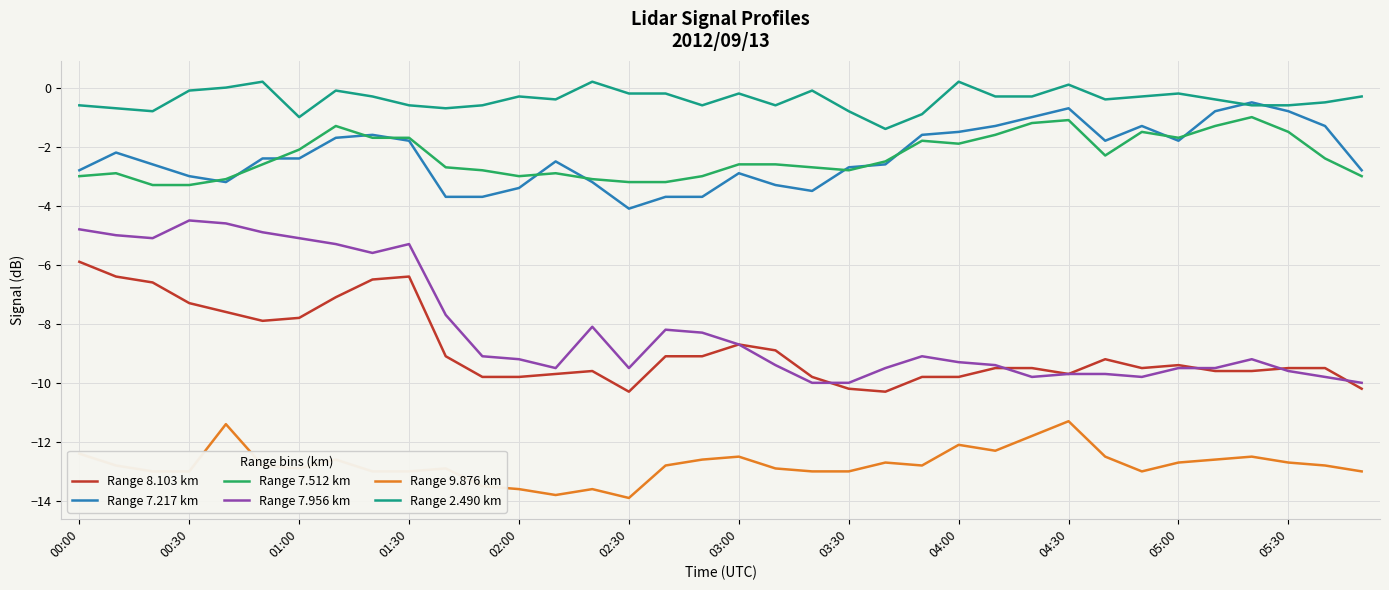

Which series has the largest range (max minus min)?

Range 7.956 km